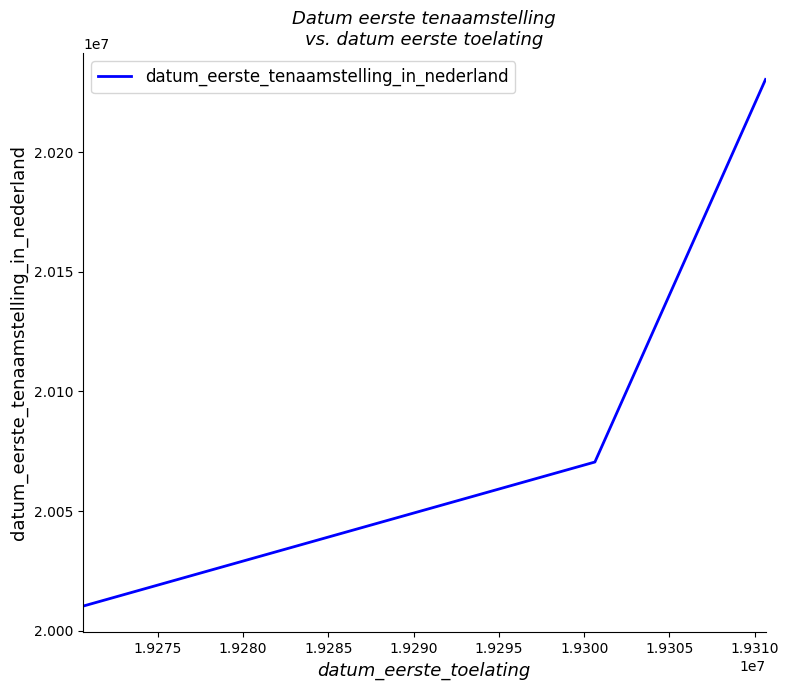

What is the difference between the second highest and minimum values?

60192